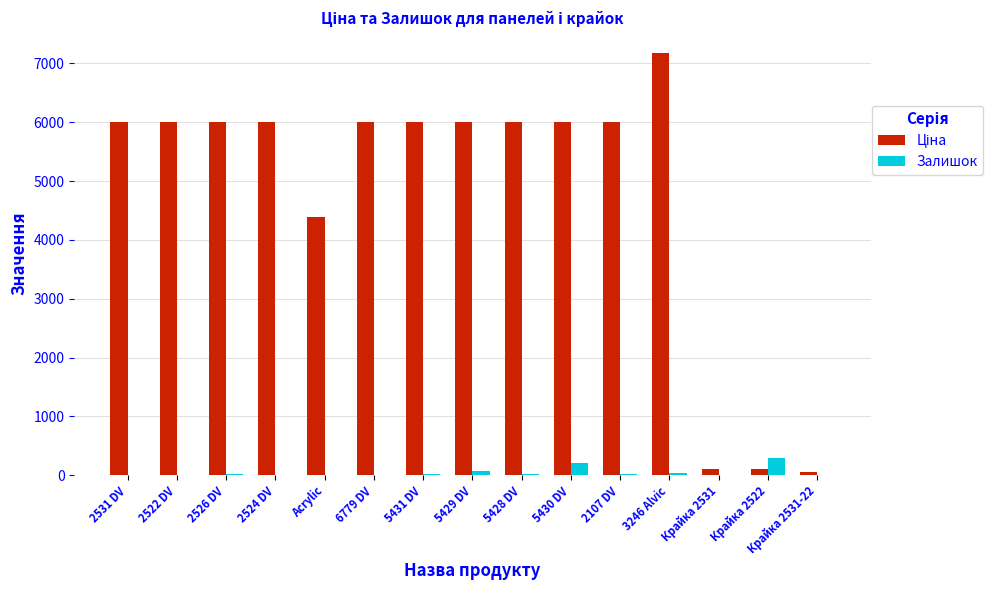

How many data points does each series have?

15